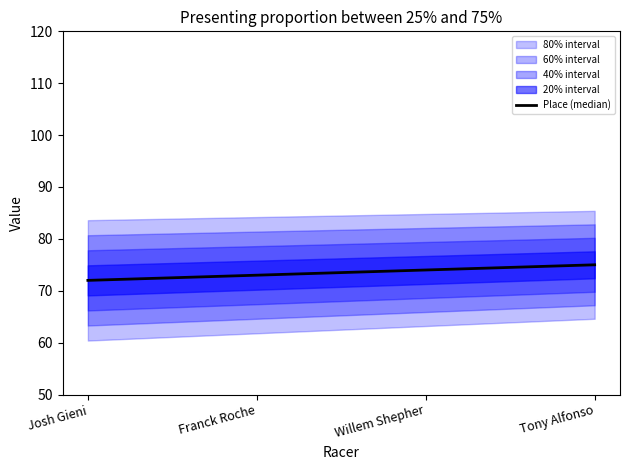

List the labels in order of value, smallest first.

Josh Gieni, Franck Roche, Willem Shepher, Tony Alfonso